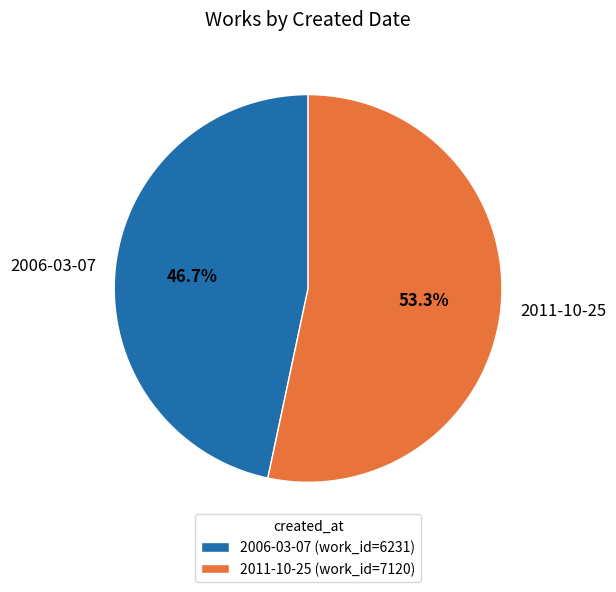

Which has a higher value, 2006-03-07 or 2011-10-25?

2011-10-25